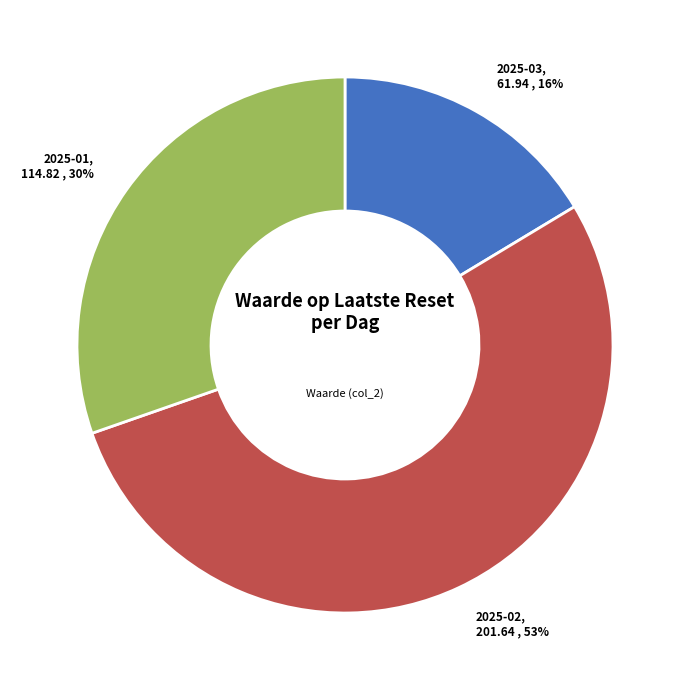

True or false: 2025-01 accounts for 30% of the total.

True